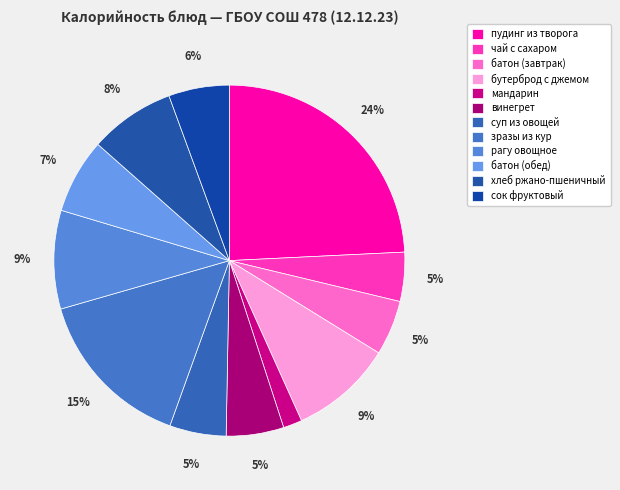

Is there a majority slice in this chart?

No